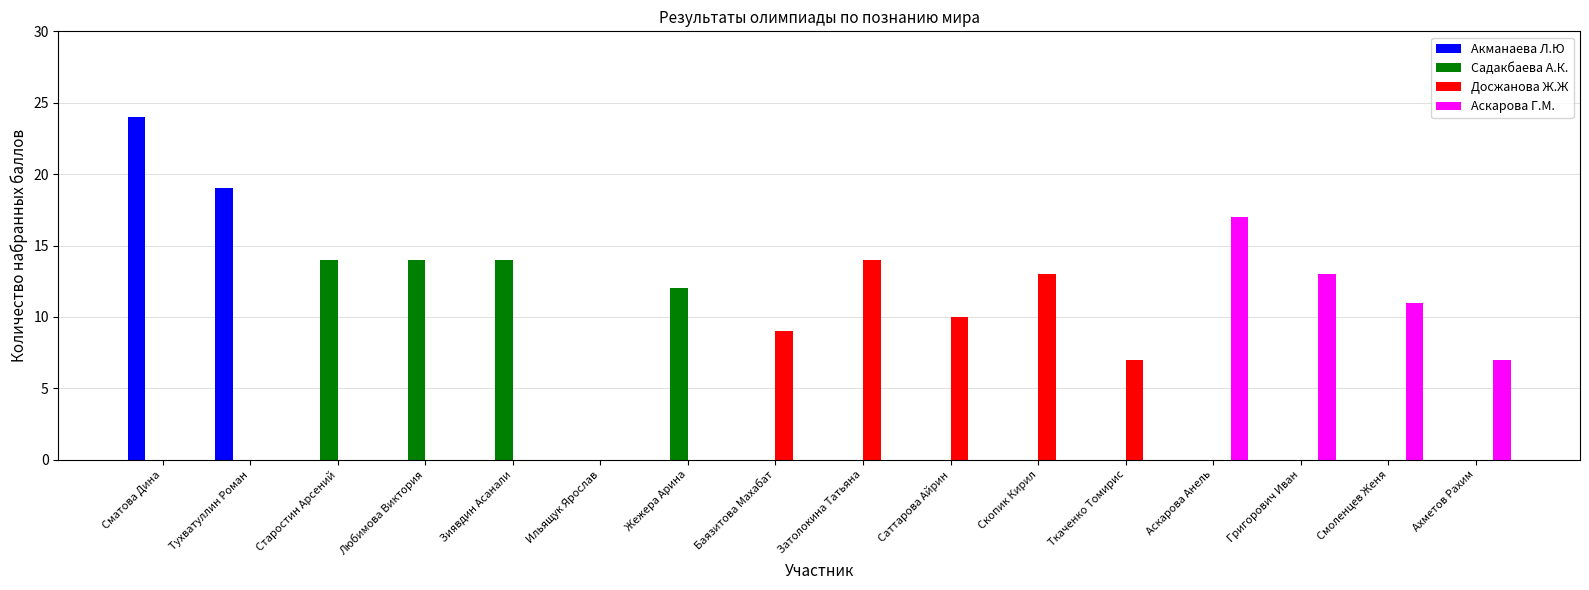

How many series are shown in this chart?

4